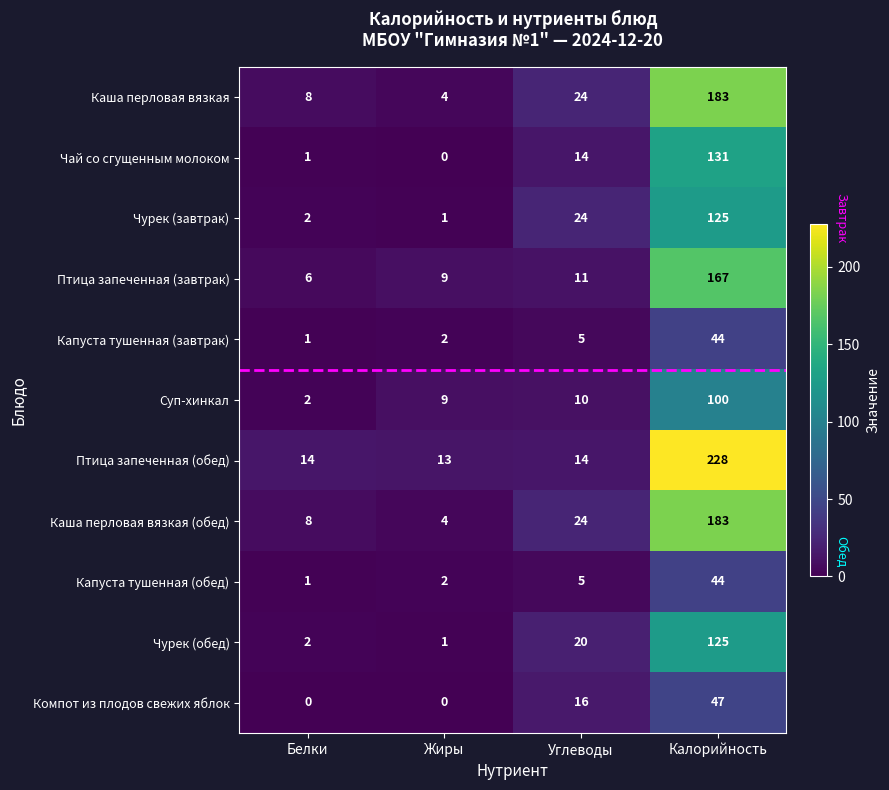

What is the total value across all series at Жиры?

45